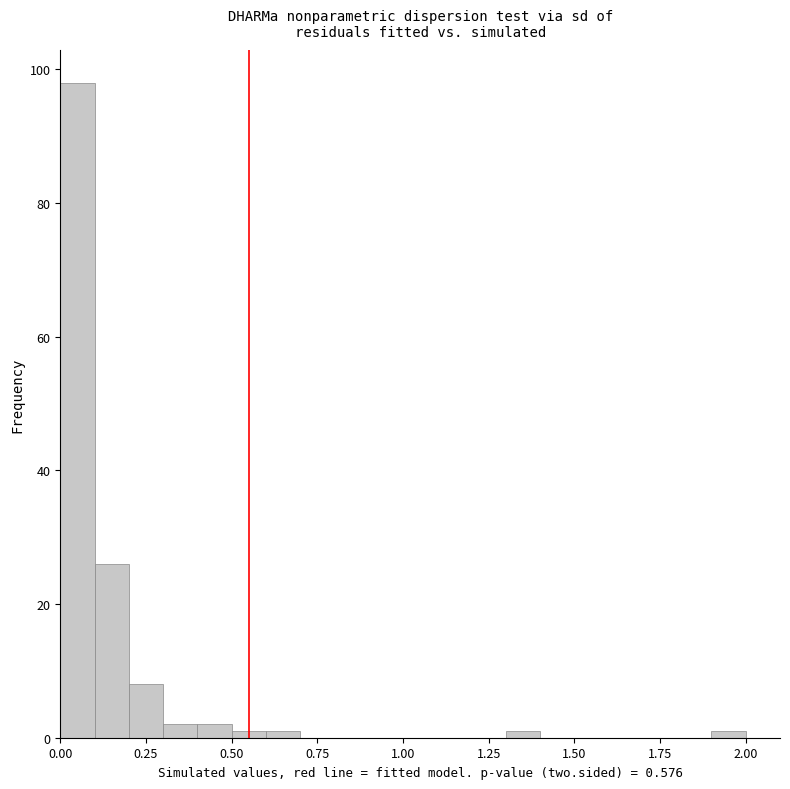

Read against the x-axis, roughly where is the centre of the tallest bar?

0.05